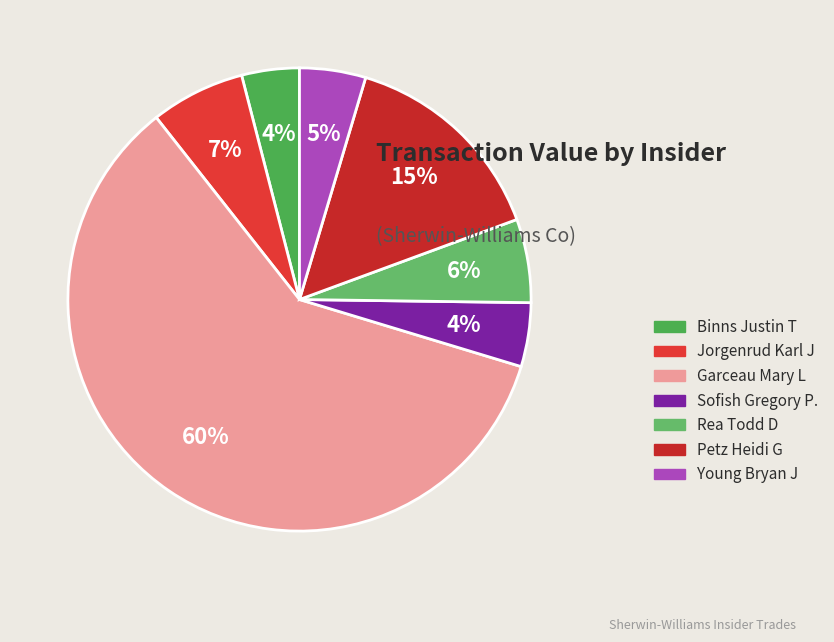

How many slices are in this pie chart?

7